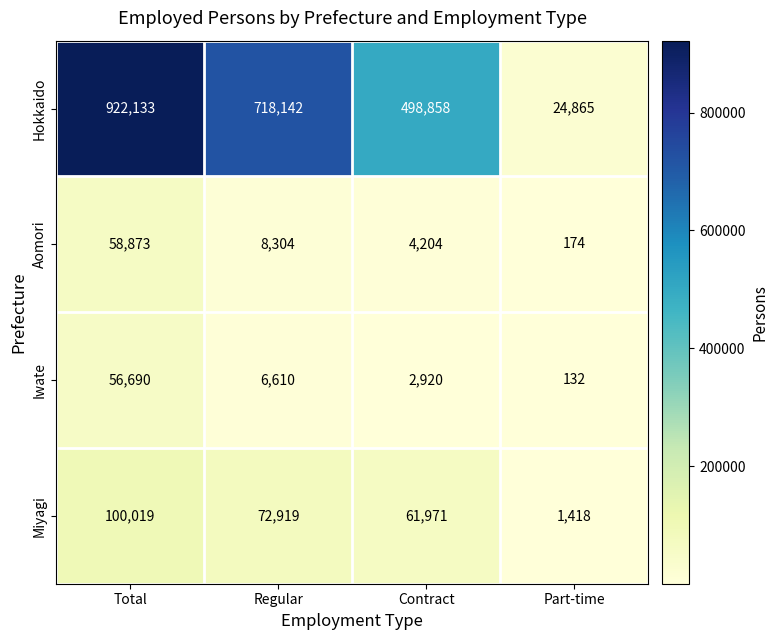

Is it true that Hokkaido equals 43504 at Part-time?

False